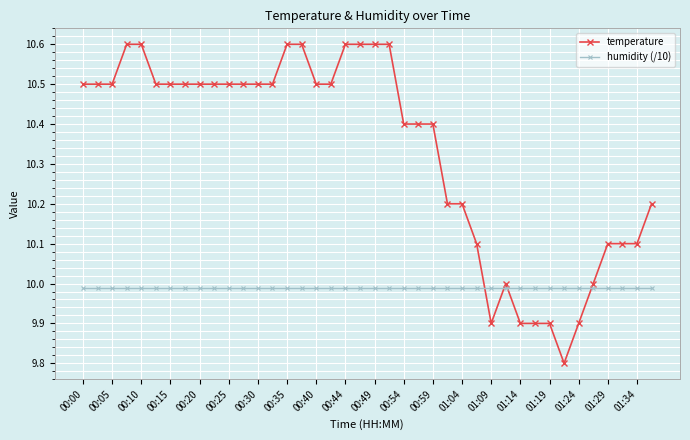

How many lines are shown in the chart?

2